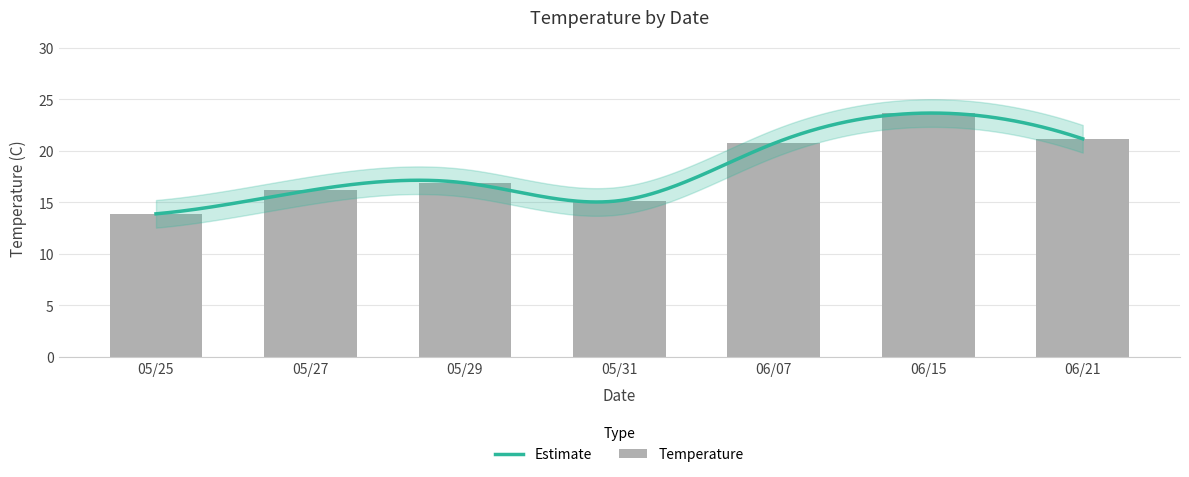

What is the difference between the maximum and minimum values?

9.8